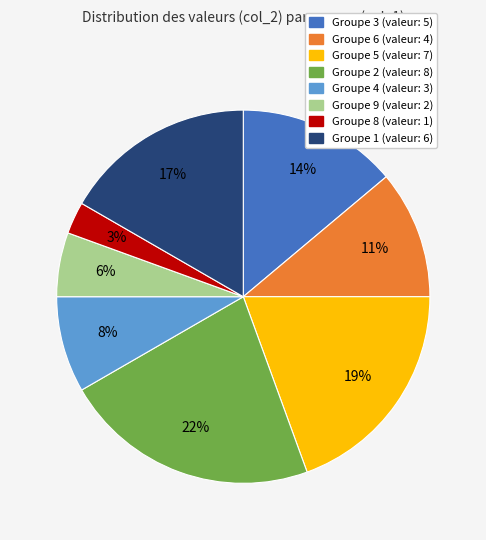

To the nearest percent, what is the average slice percentage?

12%